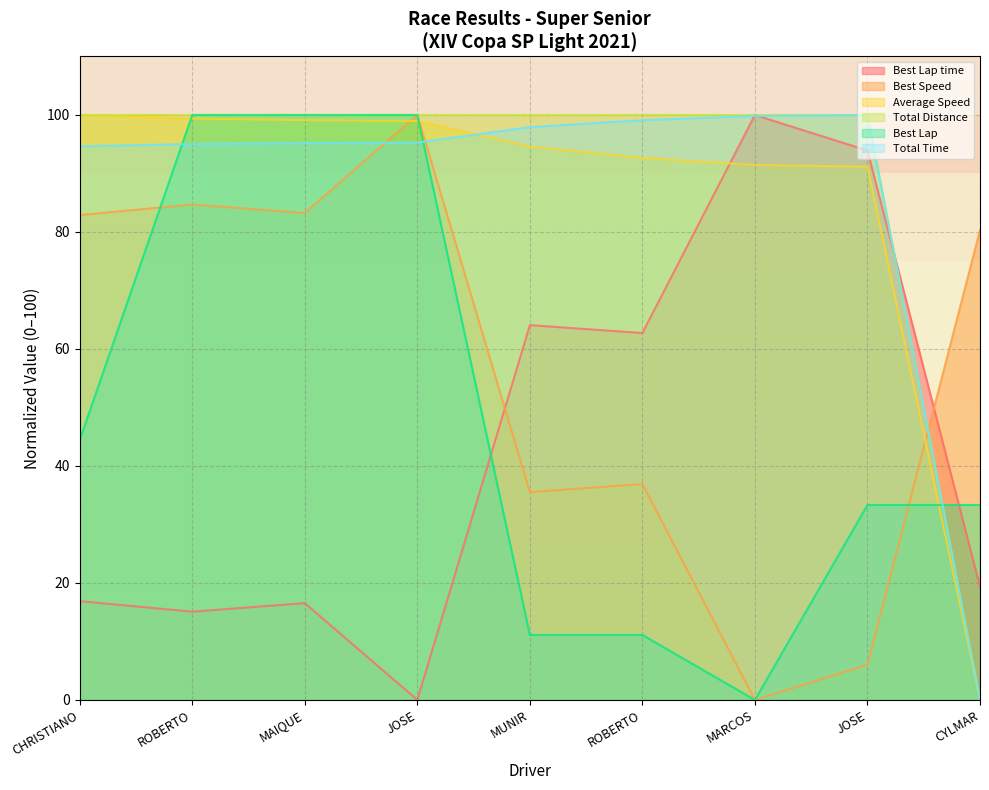

What is the total value across all series at MAIQUE?

494.1